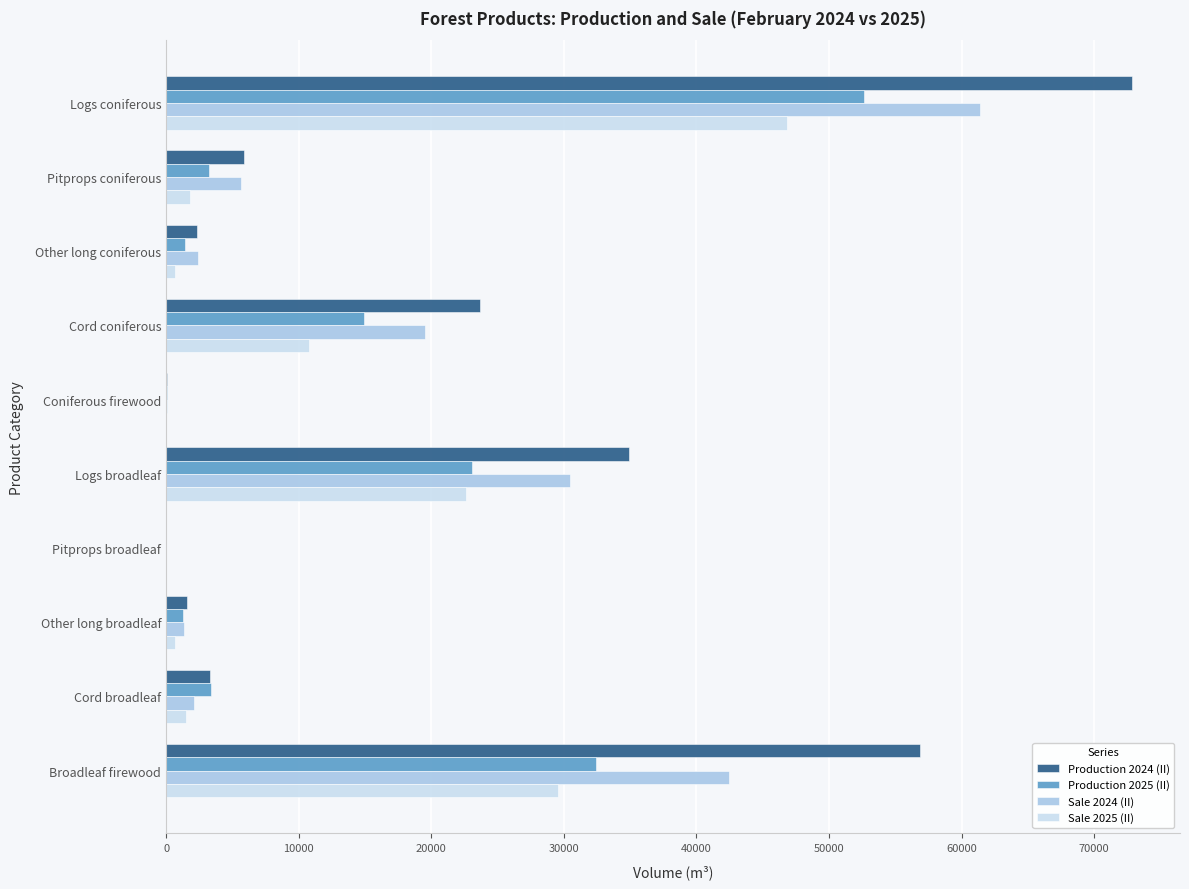

Count the number of data series in this chart.

4